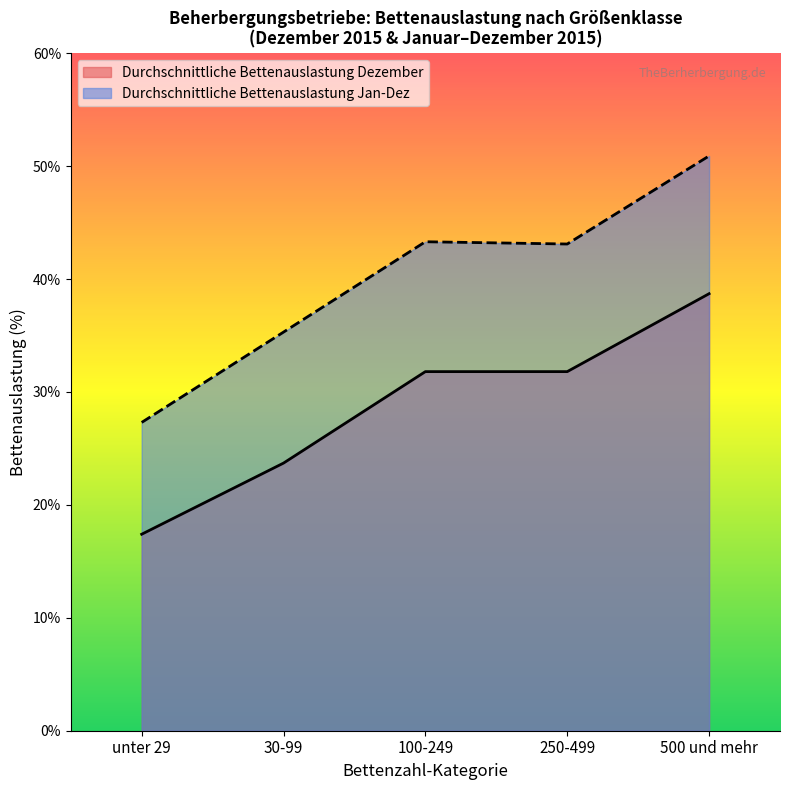

How many lines are shown in the chart?

2